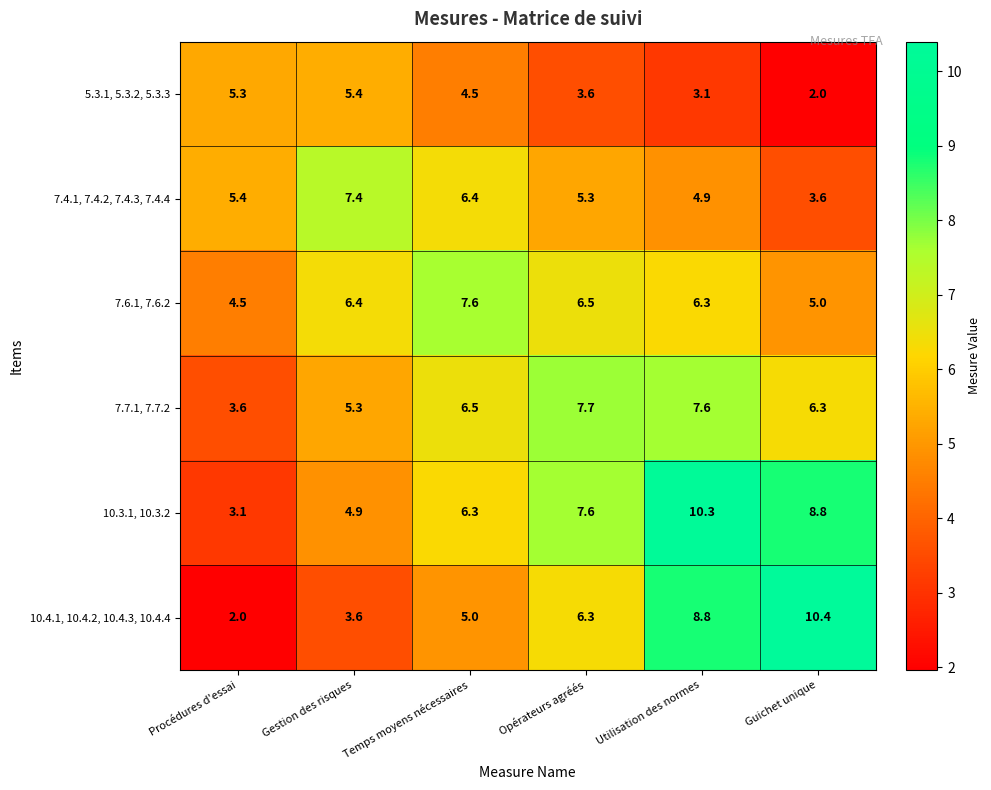

What is the difference between the highest and lowest values at Utilisation des normes?

7.2